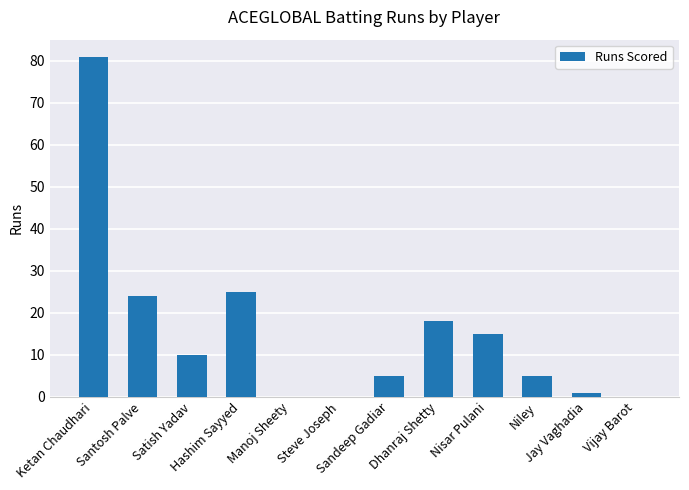

What is the sum of all values?

184